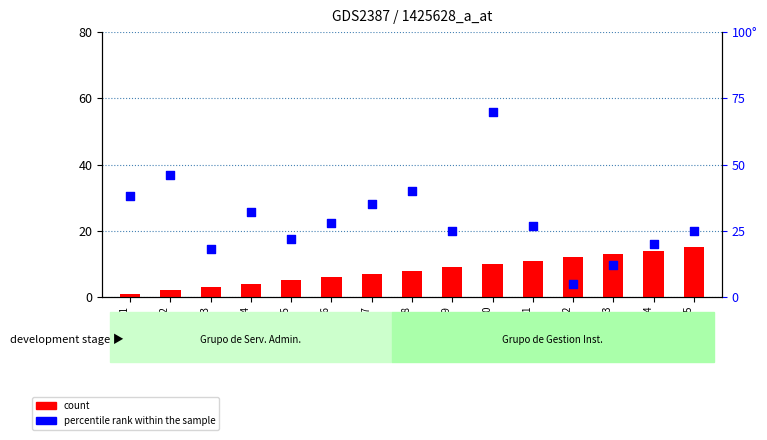

What are all the series names shown in the legend?

count, percentile rank within the sample